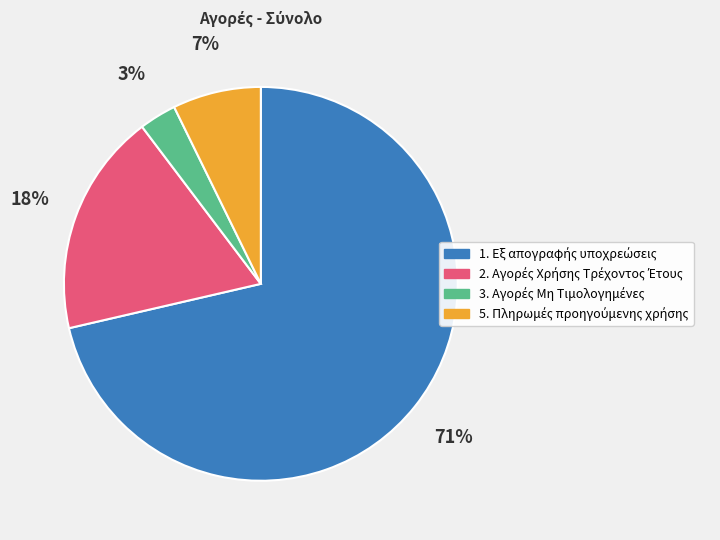

Is there a majority slice in this chart?

Yes